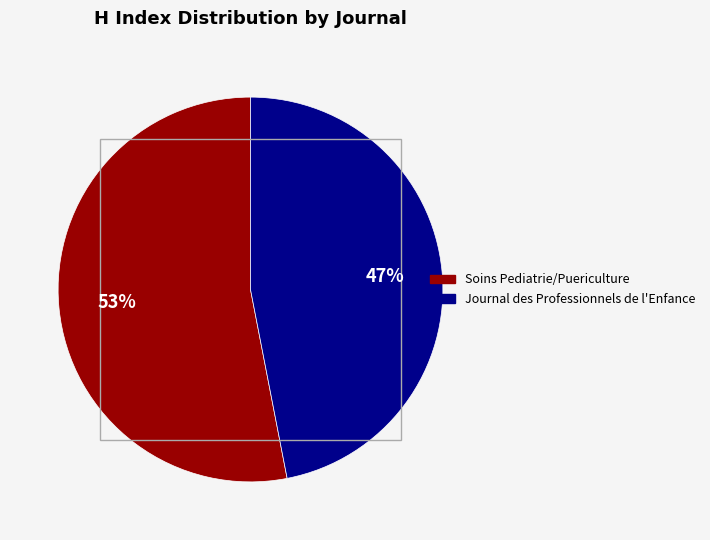

True or false: Journal des Professionnels de l'Enfance accounts for 47% of the total.

True